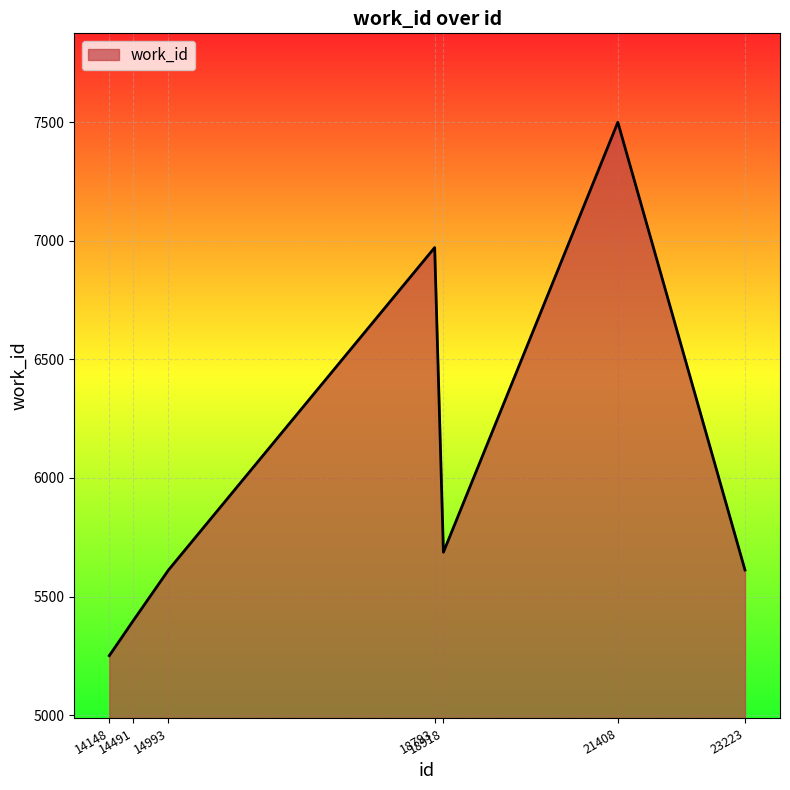

The value at 23223 is 5612. True or false?

True